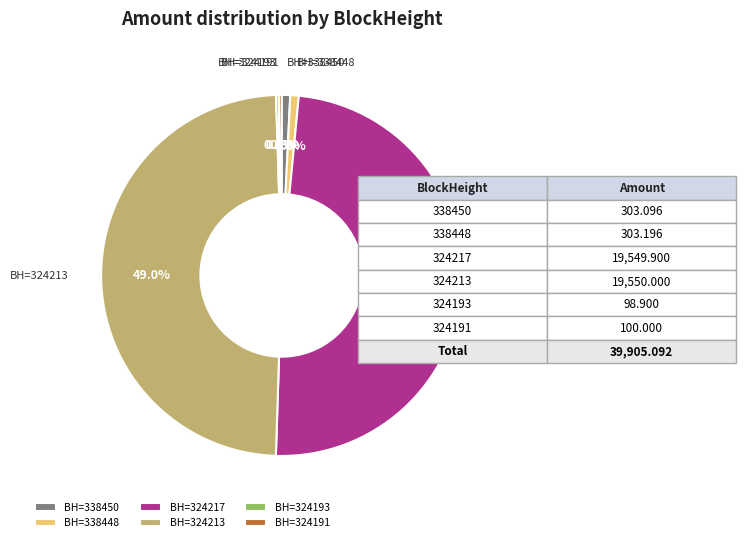

How much of the chart is everything except BH=338448?

99.2%